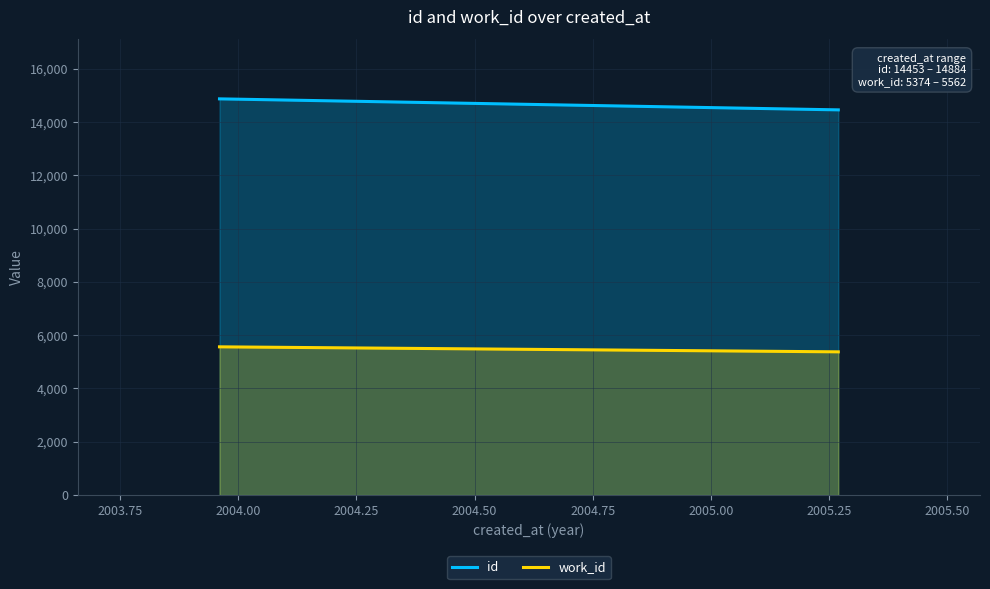

What is the difference between the maximum and minimum values in the work_id series?

188.0